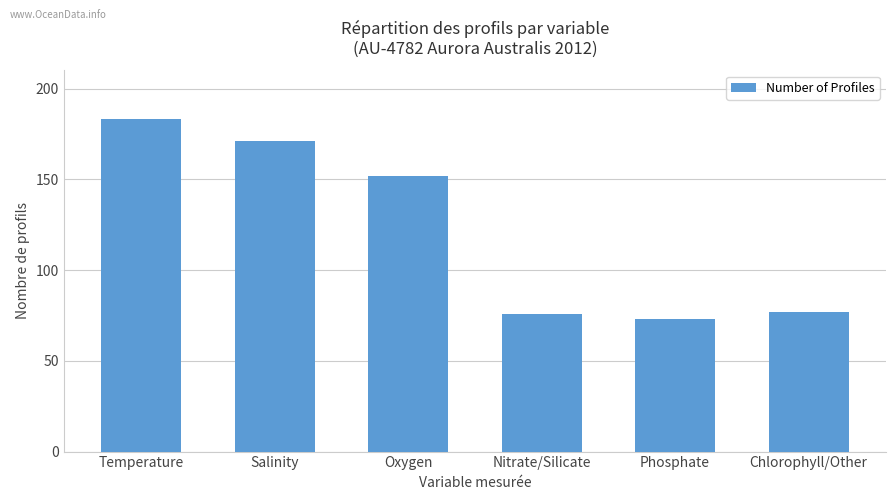

Where is the data nearest to the value 128?

Oxygen